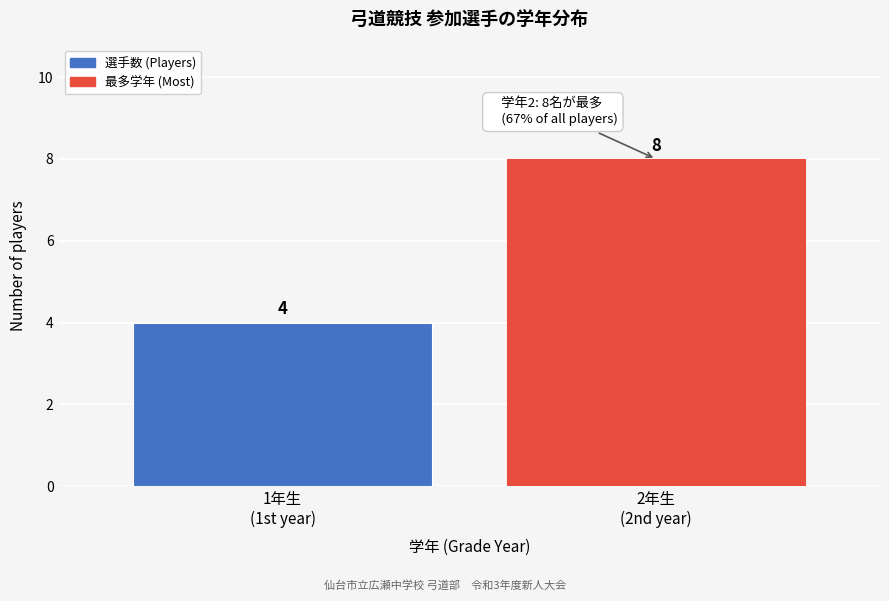

Reading left to right, transcribe all the data shown in this chart.

4	8